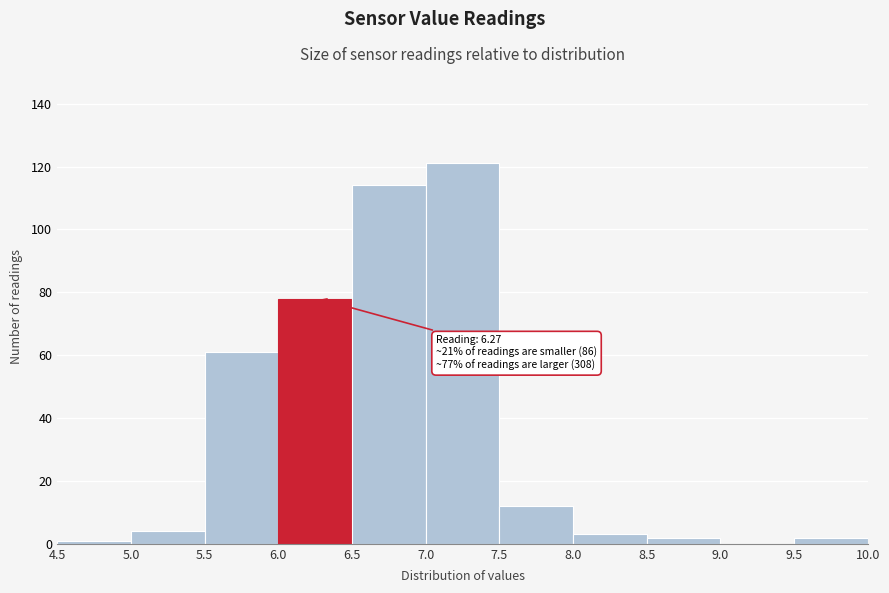

Over which range of the x-axis is the bar tallest?

7.0 to 7.5